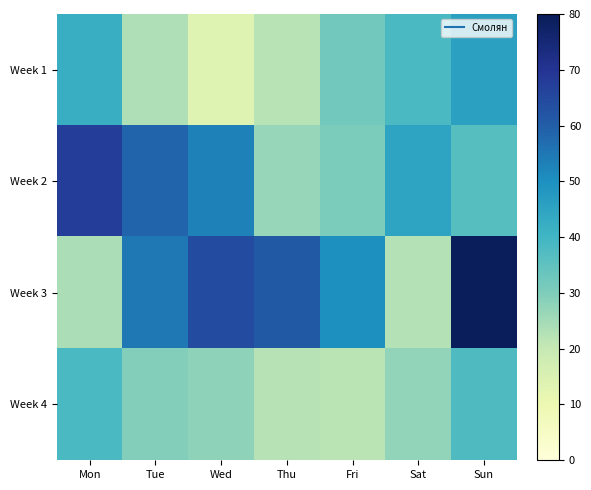

Which series has the largest total across all categories?

Week 3